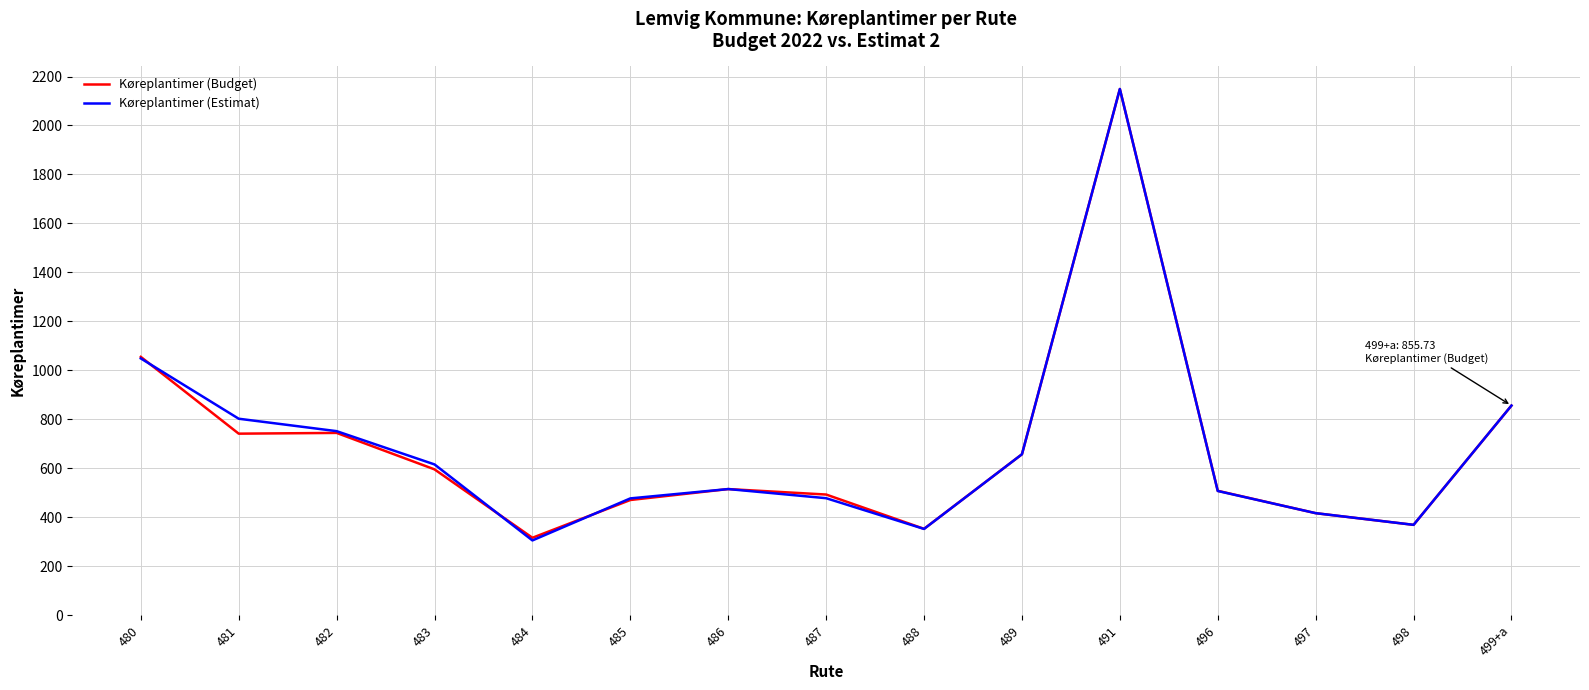

The Køreplantimer (Budget) series shows 315.7 at 484. True or false?

True